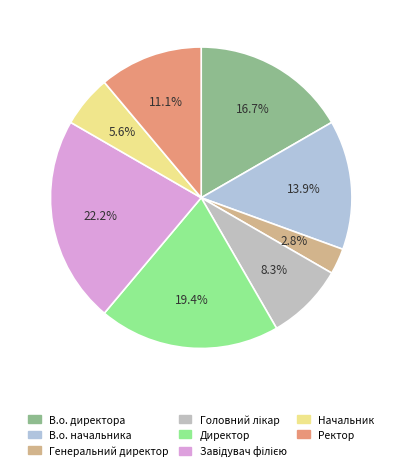

Which slice is the largest?

Завідувач філією